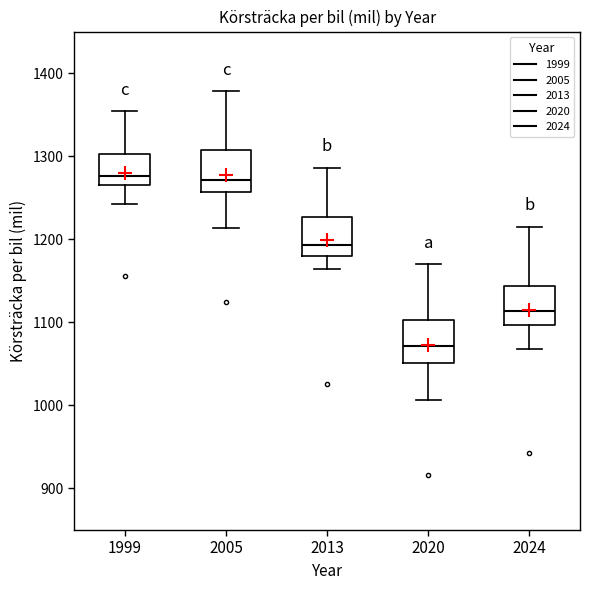

Reading left to right, transcribe this box plot: for each box, give where its median line is, the range the box spans, and where its two whiskers end, as read against the y-axis. The values are not printed on the chart, so give them approximately, as read against the axis.

1999: median 1280, box 1270 to 1300, whiskers 1240 to 1350
2005: median 1270, box 1260 to 1310, whiskers 1210 to 1380
2013: median 1190, box 1180 to 1230, whiskers 1160 to 1290
2020: median 1070, box 1050 to 1100, whiskers 1010 to 1170
2024: median 1110, box 1100 to 1140, whiskers 1070 to 1220